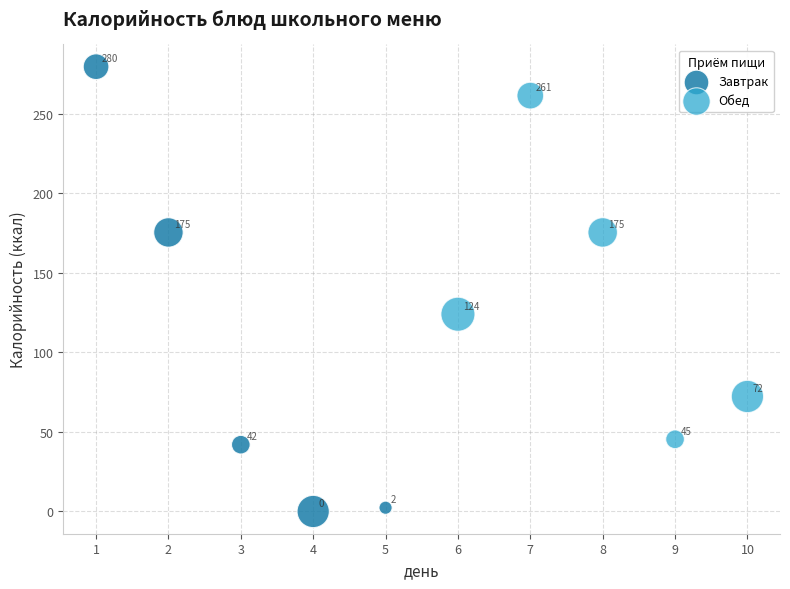

Which series has the largest Y range (max minus min)?

Завтрак